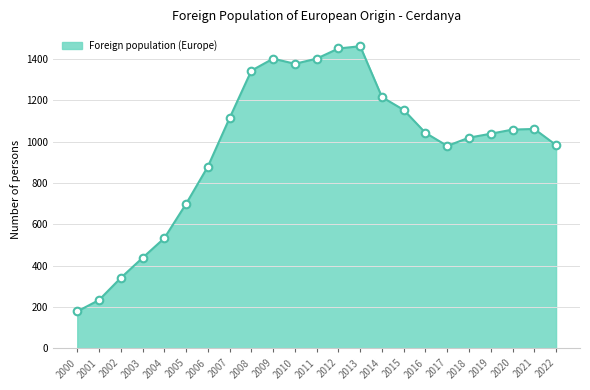

Approximately how many times larger is the value at 2002 compared to 2013?

0.2